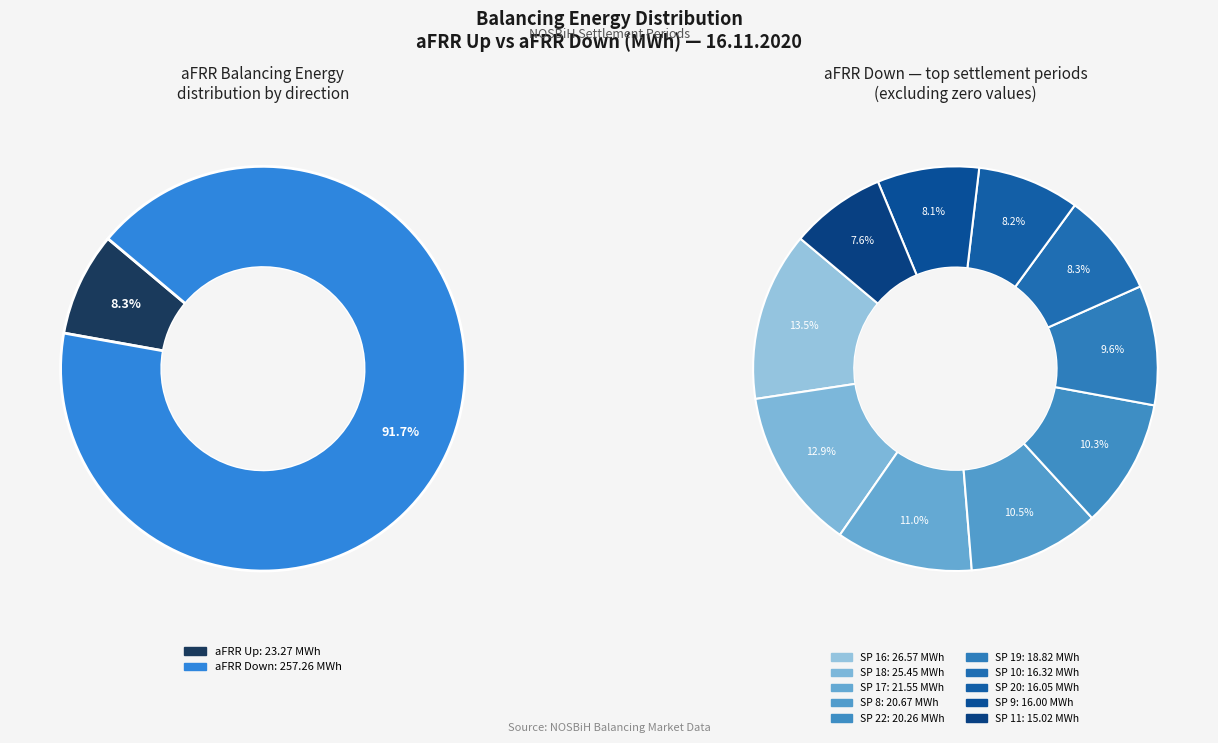

Is it true that 5 is 1% of the pie?

False